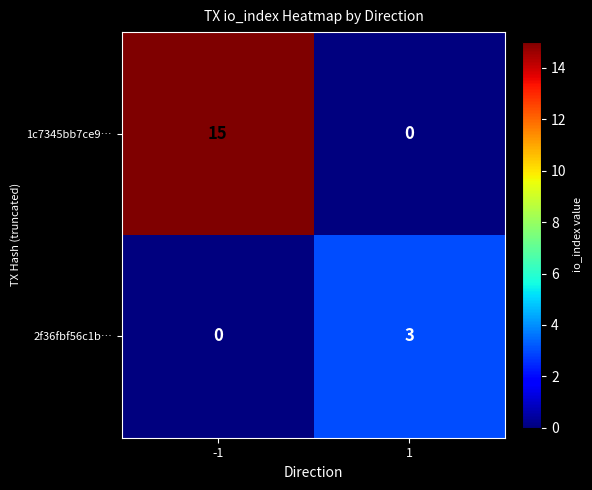

Reading left to right, extract all data points from this chart.

1c7345bb7ce9…: -1=15	1=0
2f36fbf56c1b…: -1=0	1=3